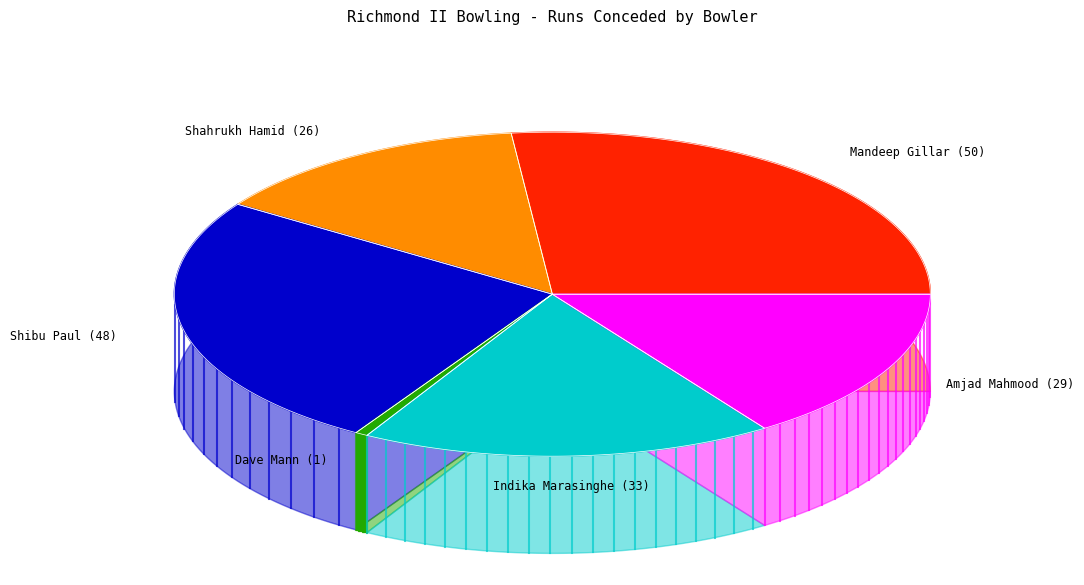

Count the number of slices in the pie.

6